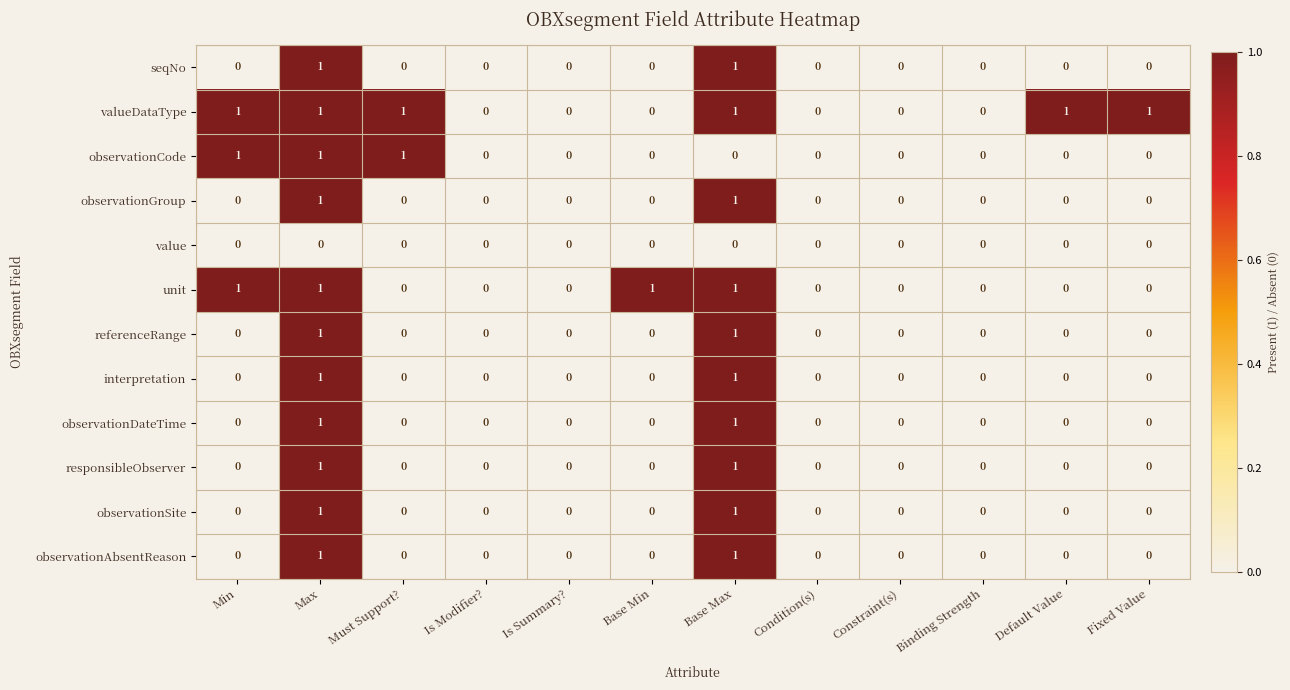

The value of seqNo at Min is 0. True or false?

True